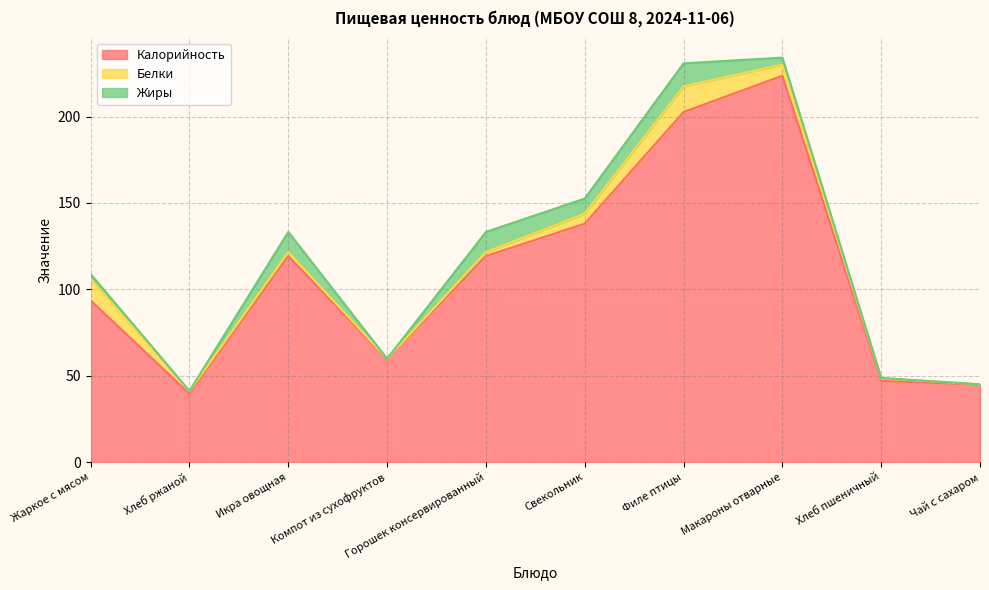

In Жиры, how many points are lower than both neighbors (excluding endpoints)?

3